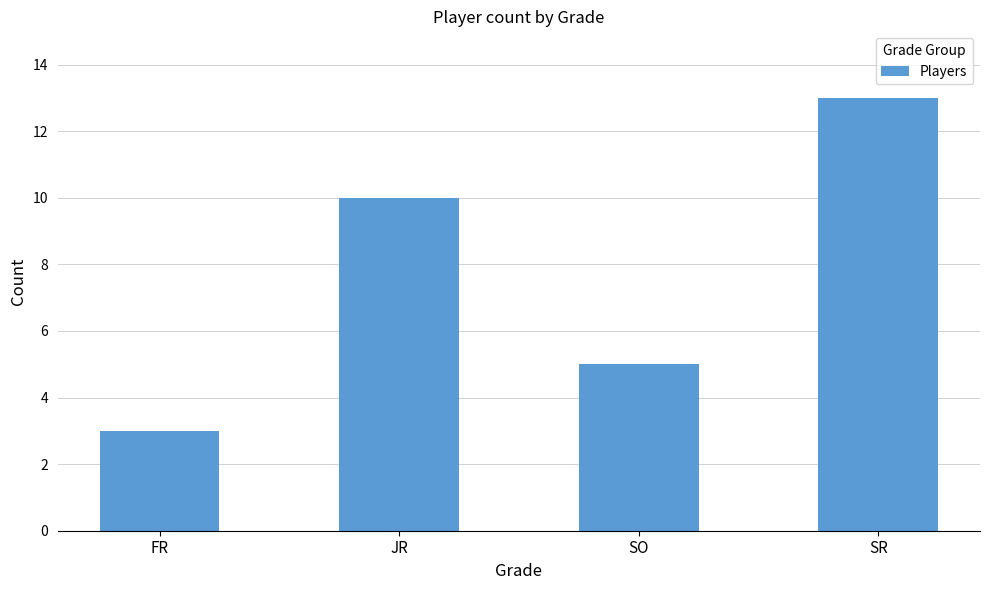

What is the difference between the values at JR and FR?

7